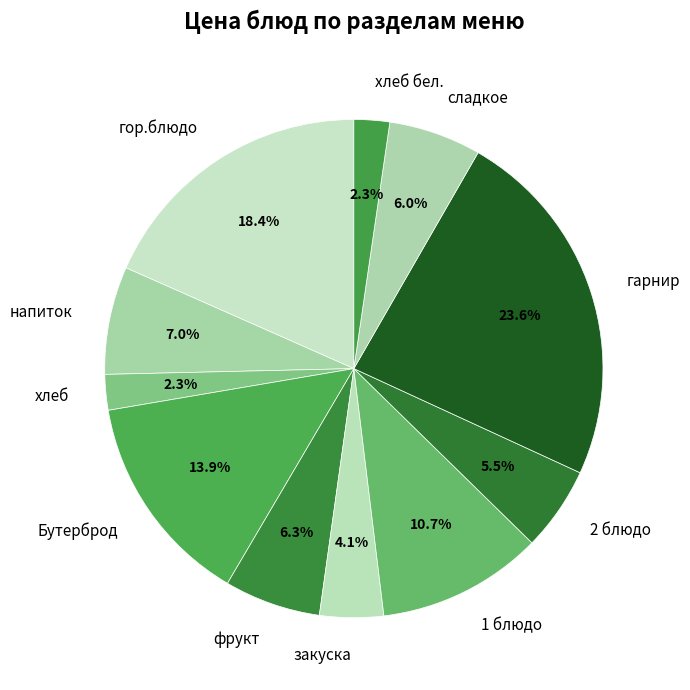

True or false: хлеб accounts for 2% of the total.

True